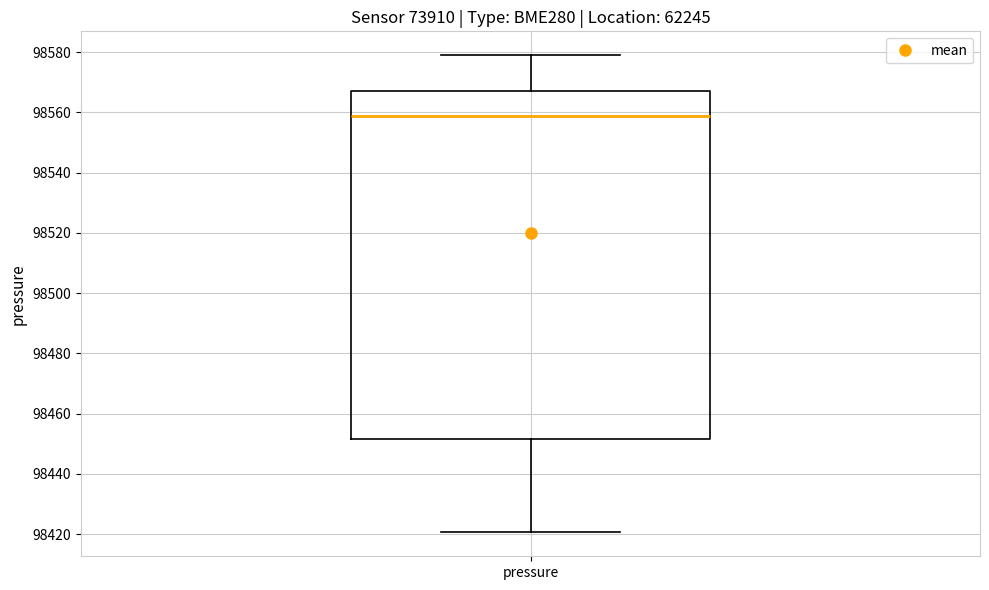

Read this box plot against the y-axis: the position of the median line, the range covered by the box, and the ends of both whiskers. The values are not printed on the chart, so give them approximately, as read against the axis.

median 98558, box 98452 to 98568, whiskers 98420 to 98578